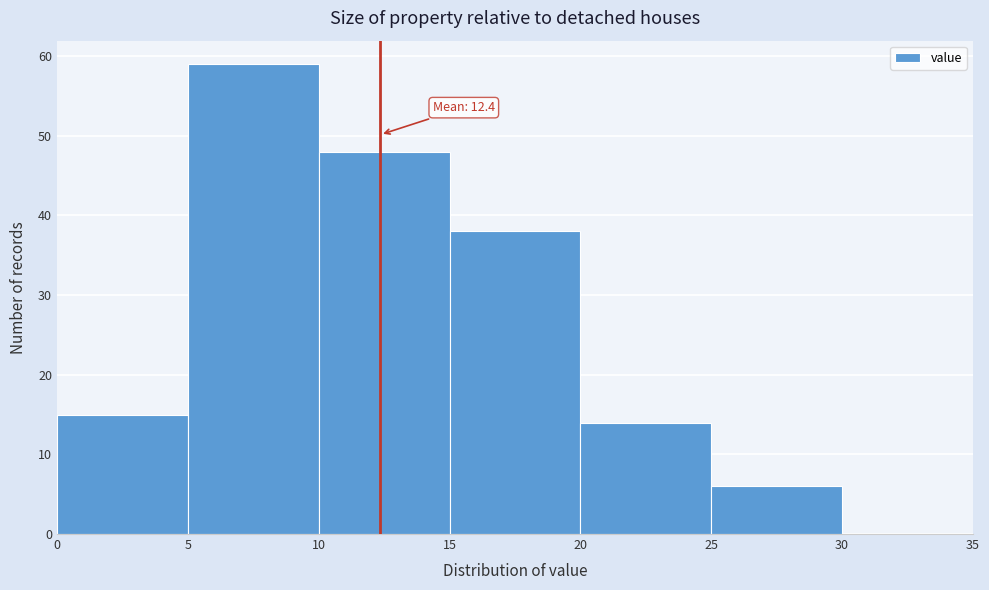

Which range on the x-axis has the tallest bar?

5 to 10